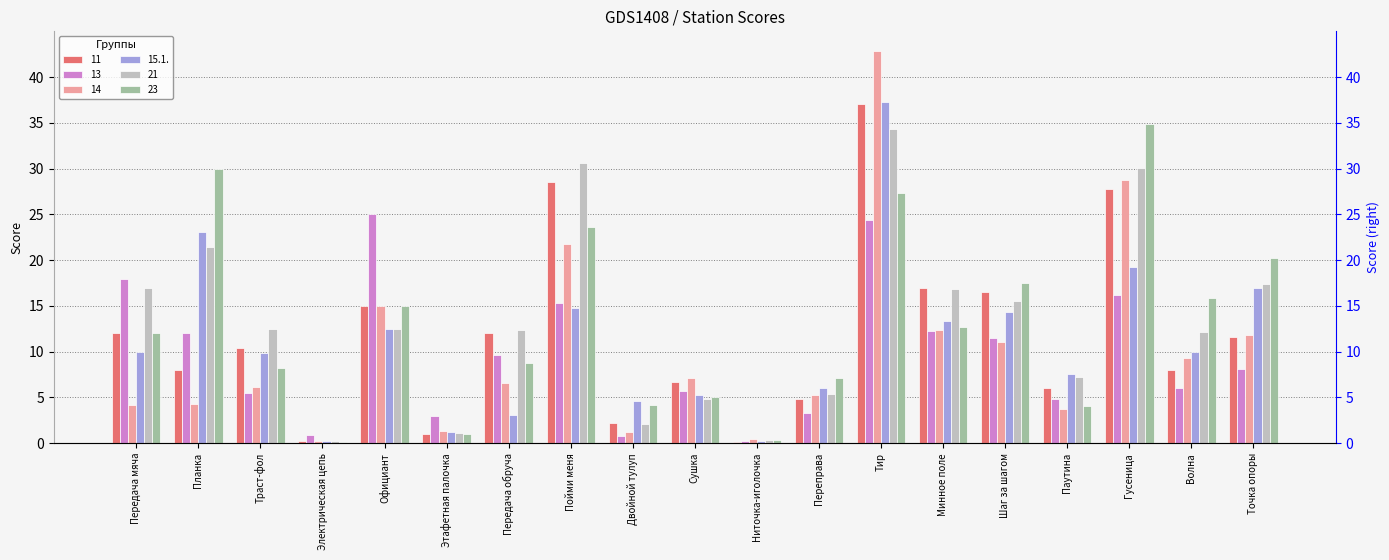

At how many categories does at least one series exceed 27?

4